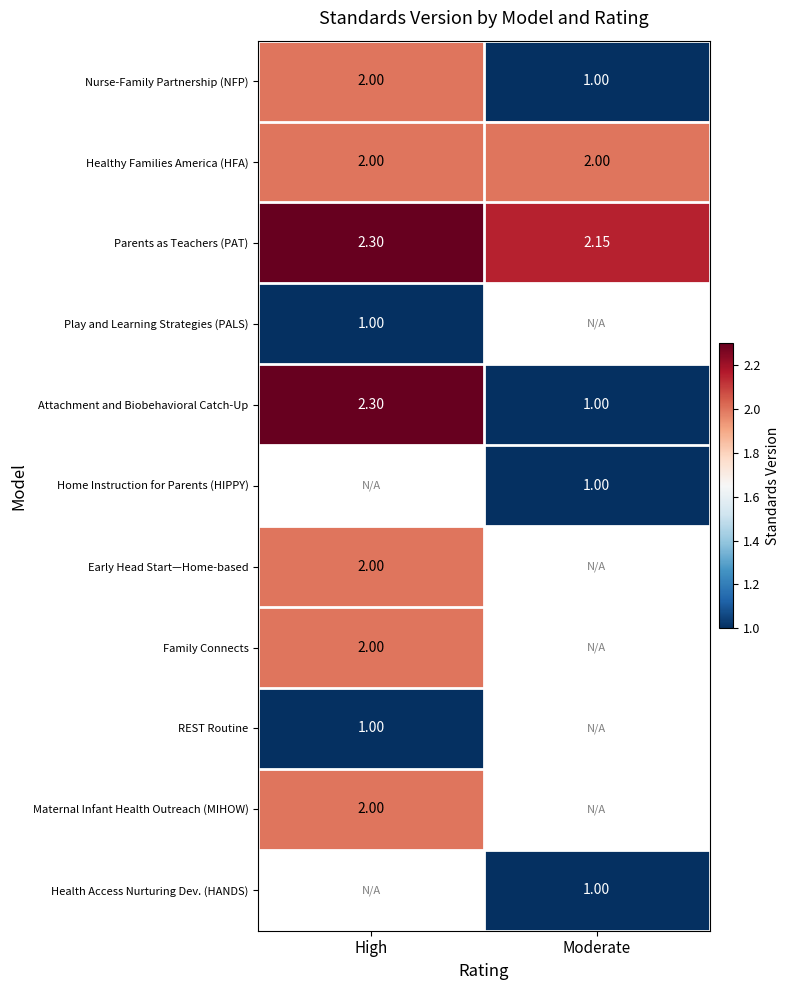

List the labels in order of Parents as Teachers (PAT) value, smallest first.

Moderate, High